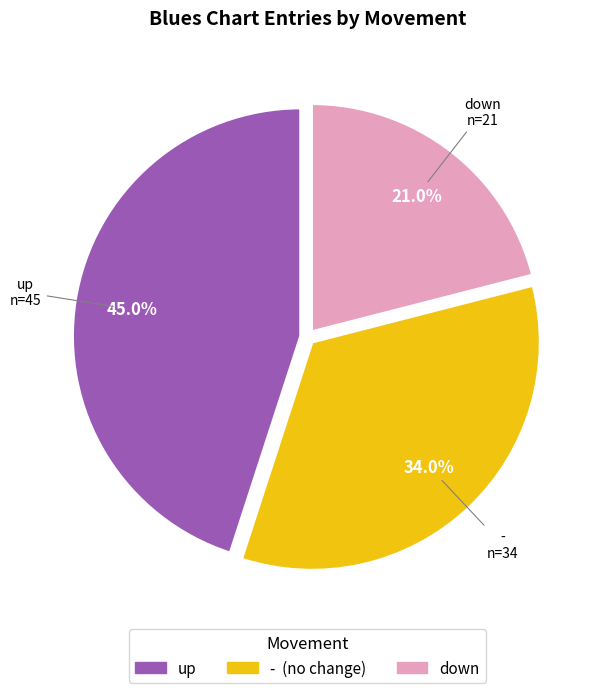

What is the total percentage of up and down?

66.0%